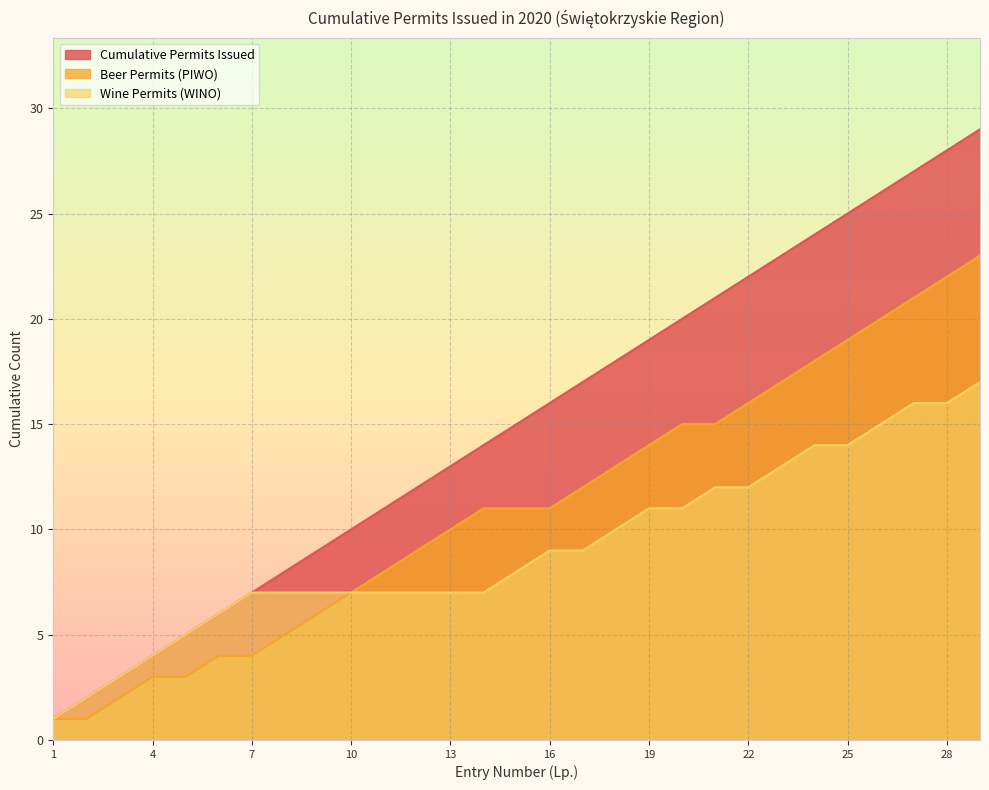

List the series in order of their peak value, lowest first.

Wine Permits (WINO), Beer Permits (PIWO), Cumulative Permits Issued